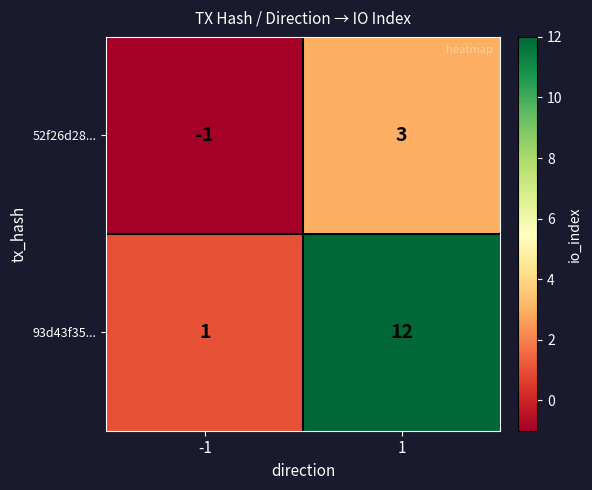

Which series has the largest range (max minus min)?

93d43f35...